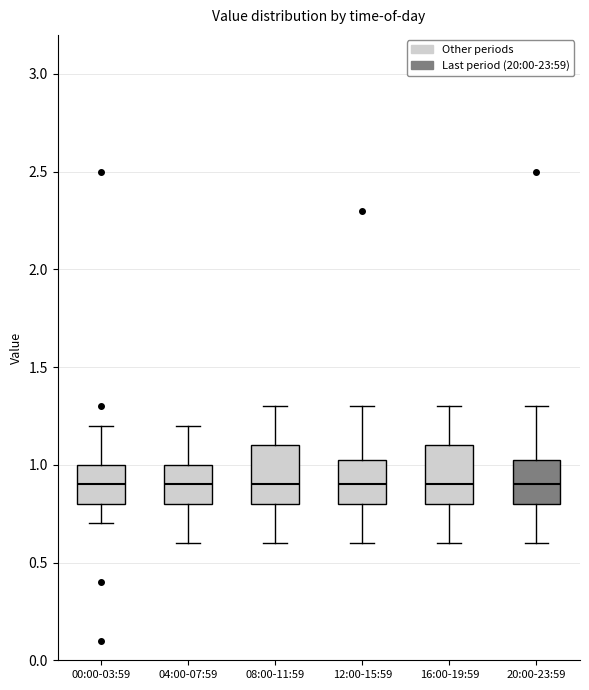

Reading left to right, transcribe this box plot: for each box, give where its median line is, the range the box spans, and where its two whiskers end, as read against the y-axis. The values are not printed on the chart, so give them approximately, as read against the axis.

00:00-03:59: median 0.90, box 0.80 to 1.00, whiskers 0.70 to 1.20
04:00-07:59: median 0.90, box 0.80 to 1.00, whiskers 0.60 to 1.20
08:00-11:59: median 0.90, box 0.80 to 1.10, whiskers 0.60 to 1.30
12:00-15:59: median 0.90, box 0.80 to 1.05, whiskers 0.60 to 1.30
16:00-19:59: median 0.90, box 0.80 to 1.10, whiskers 0.60 to 1.30
20:00-23:59: median 0.90, box 0.80 to 1.05, whiskers 0.60 to 1.30